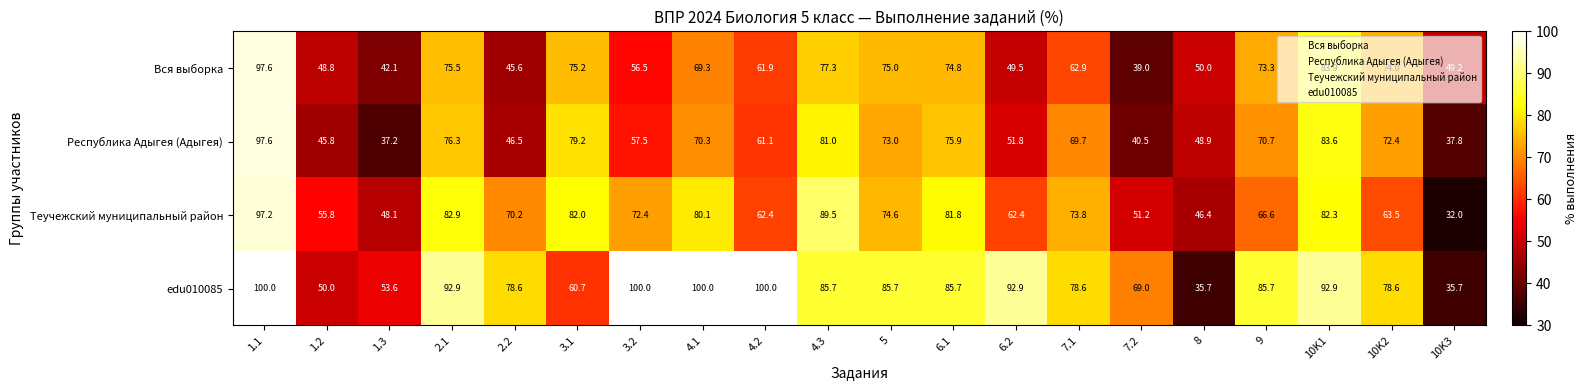

What is the sum of all Вся выборка values?

1281.4